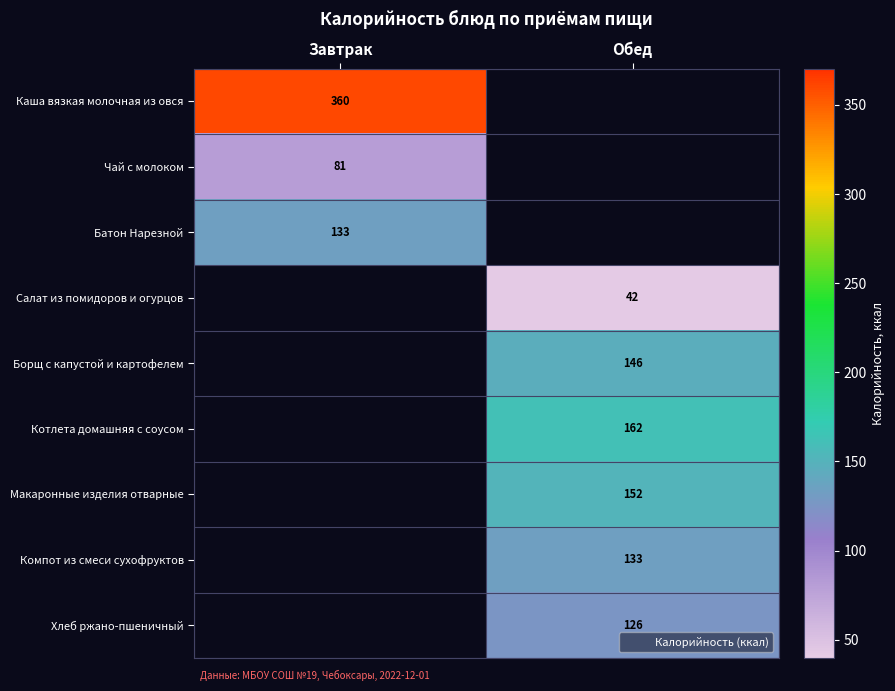

Is the value of Хлеб ржано-пшеничный at Завтрак greater than the value of Борщ с капустой и картофелем at Обед?

No